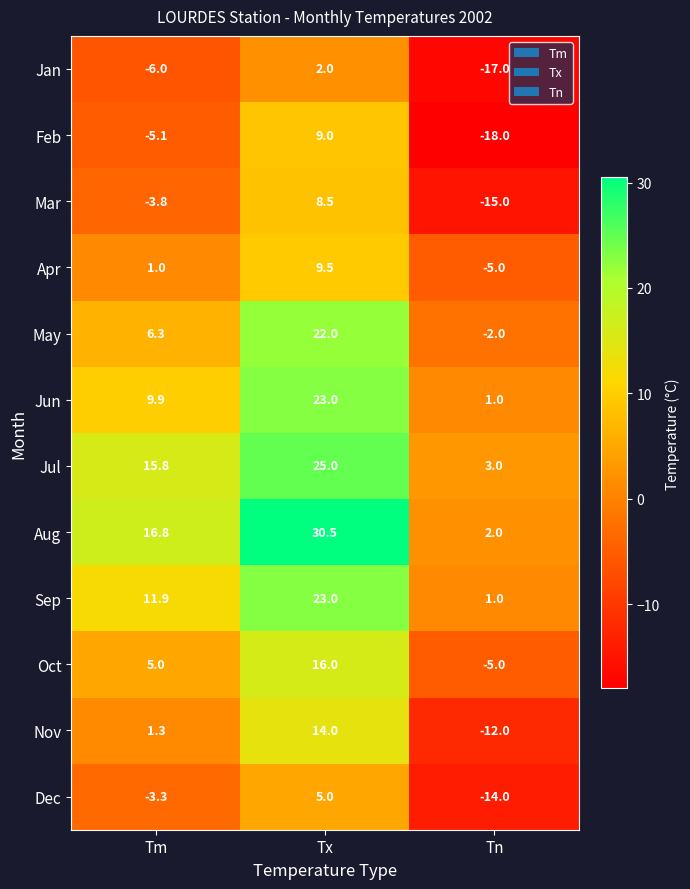

The Apr series shows -5.0 at Tn. True or false?

True